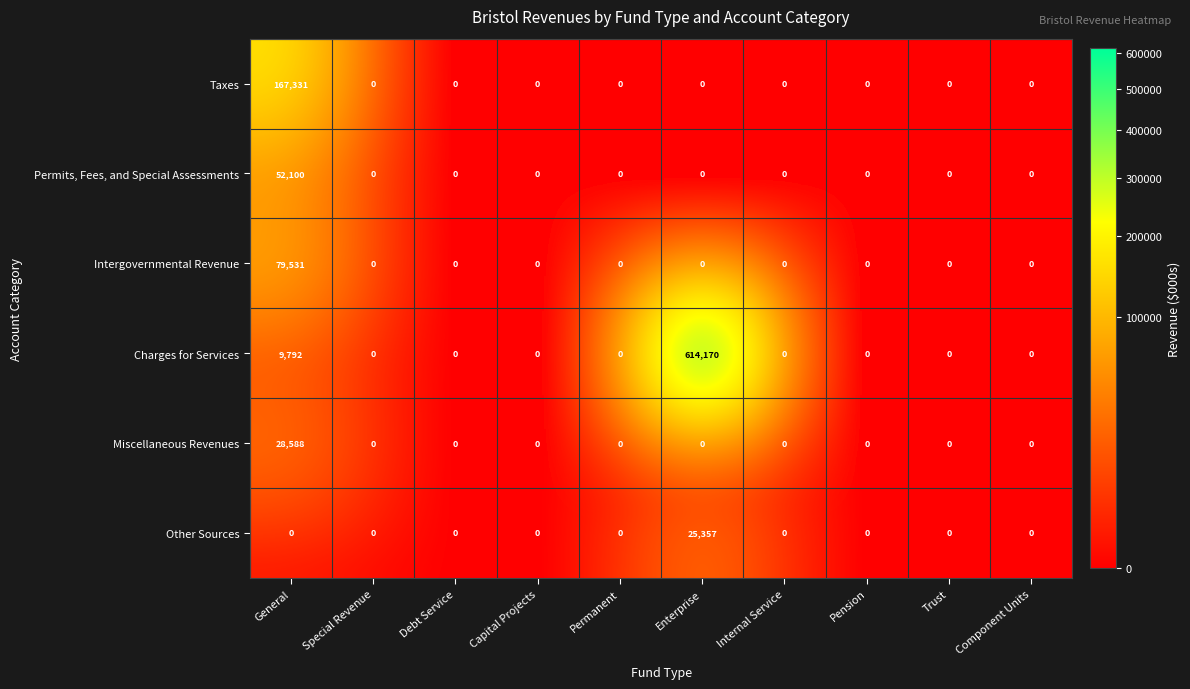

The value of Intergovernmental Revenue at Pension is 0. True or false?

True